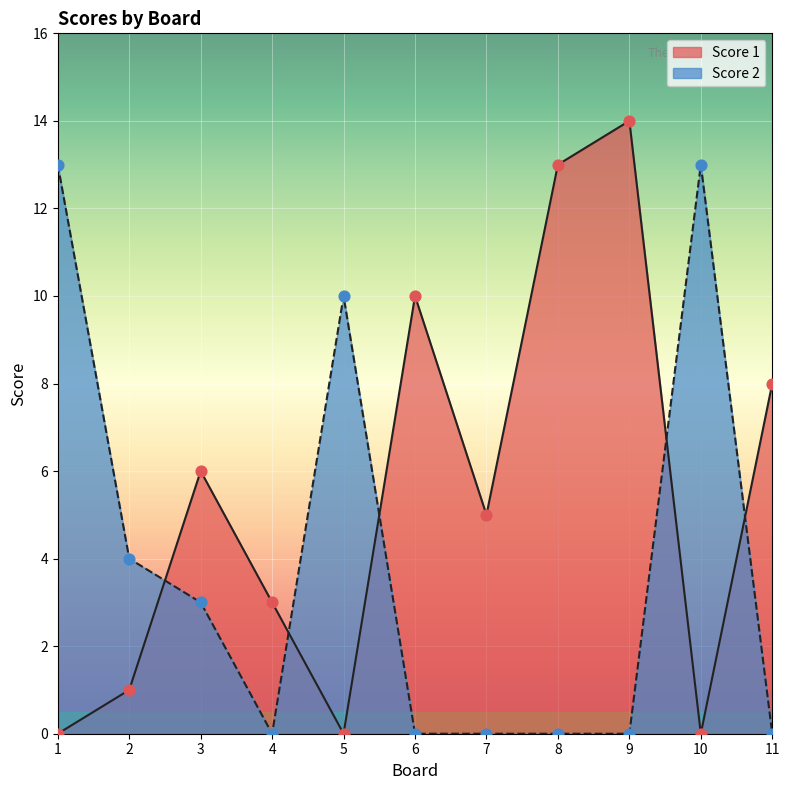

Which series contains the lowest Y value?

Score 1